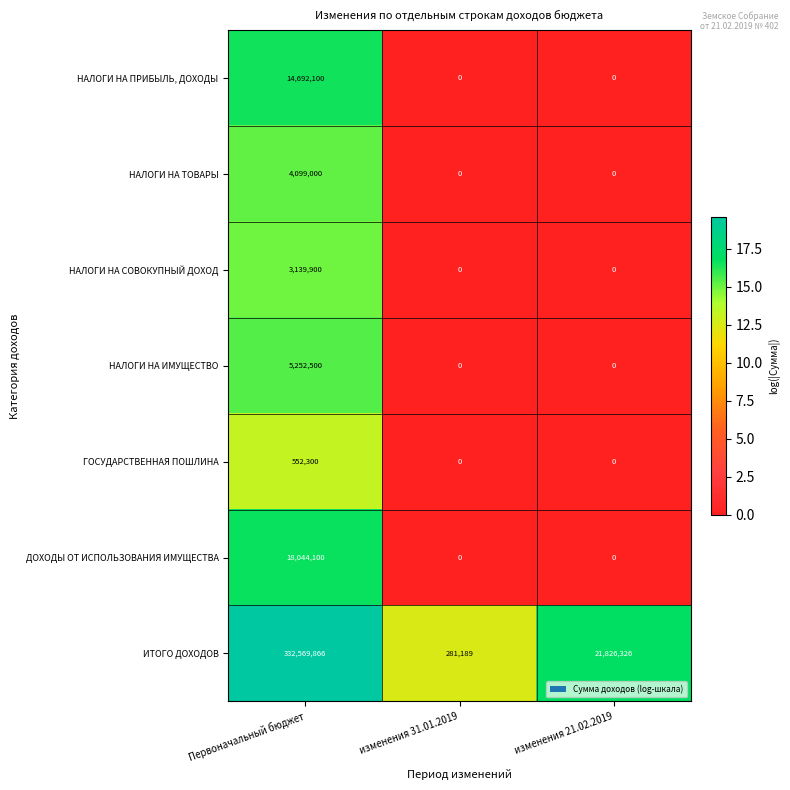

At which category is the sum across all series the highest?

Первоначальный бюджет